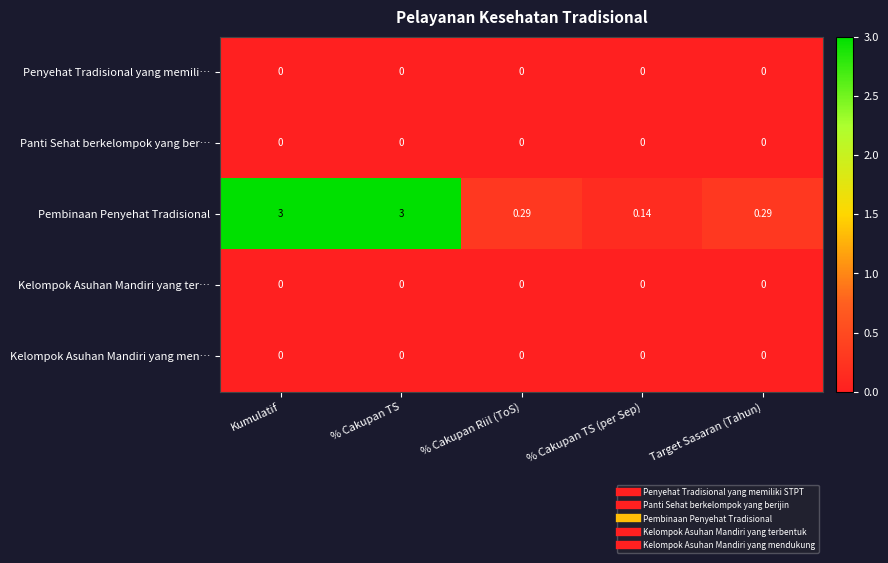

Which series has the largest total across all categories?

Pembinaan Penyehat Tradisional